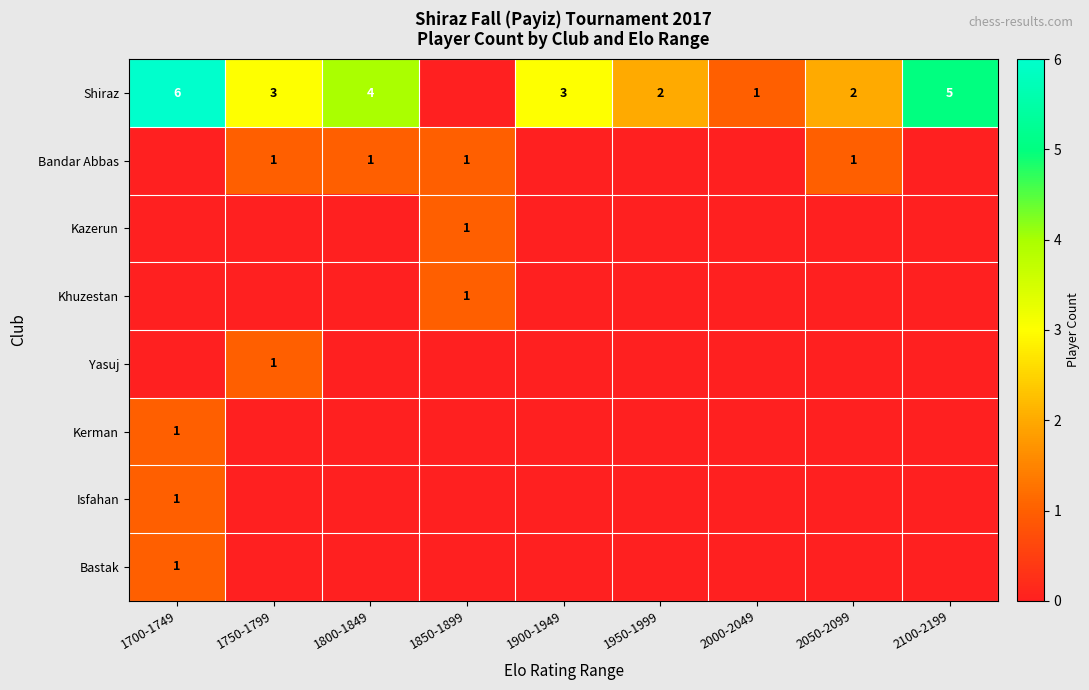

Is the value of Shiraz at 1800-1849 greater than the value of Kazerun at 1850-1899?

Yes